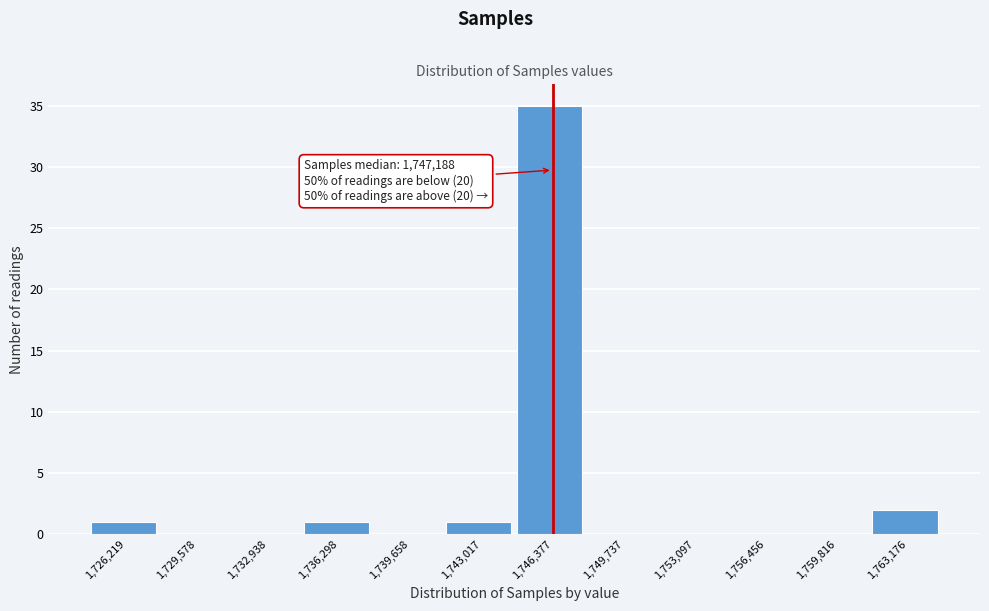

Reading right to left, what are all the values shown in this chart?

1,763,176=2	1,759,816=0	1,756,456=0	1,753,097=0	1,749,737=0	1,746,377=35	1,743,017=1	1,739,658=0	1,736,298=1	1,732,938=0	1,729,578=0	1,726,219=1